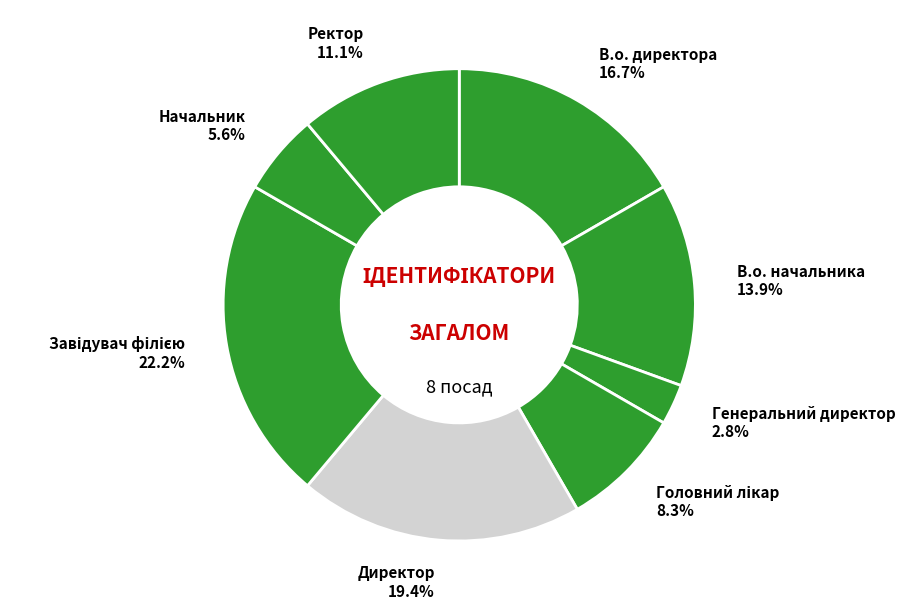

What is the smallest slice in the pie chart?

Генеральний директор